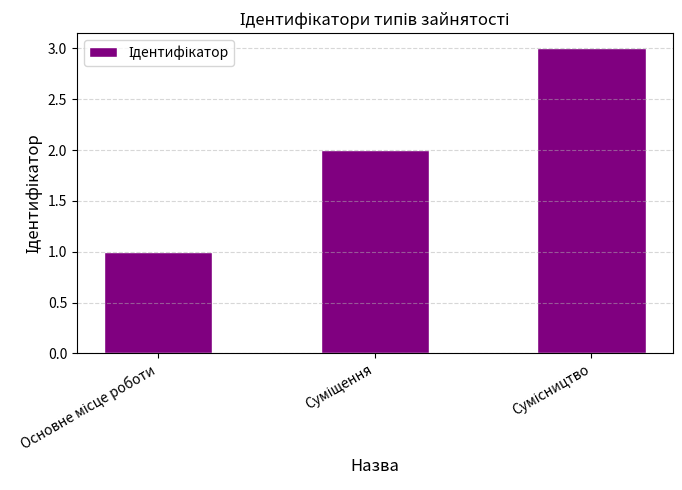

What is the value of the 1st bar from the left?

1